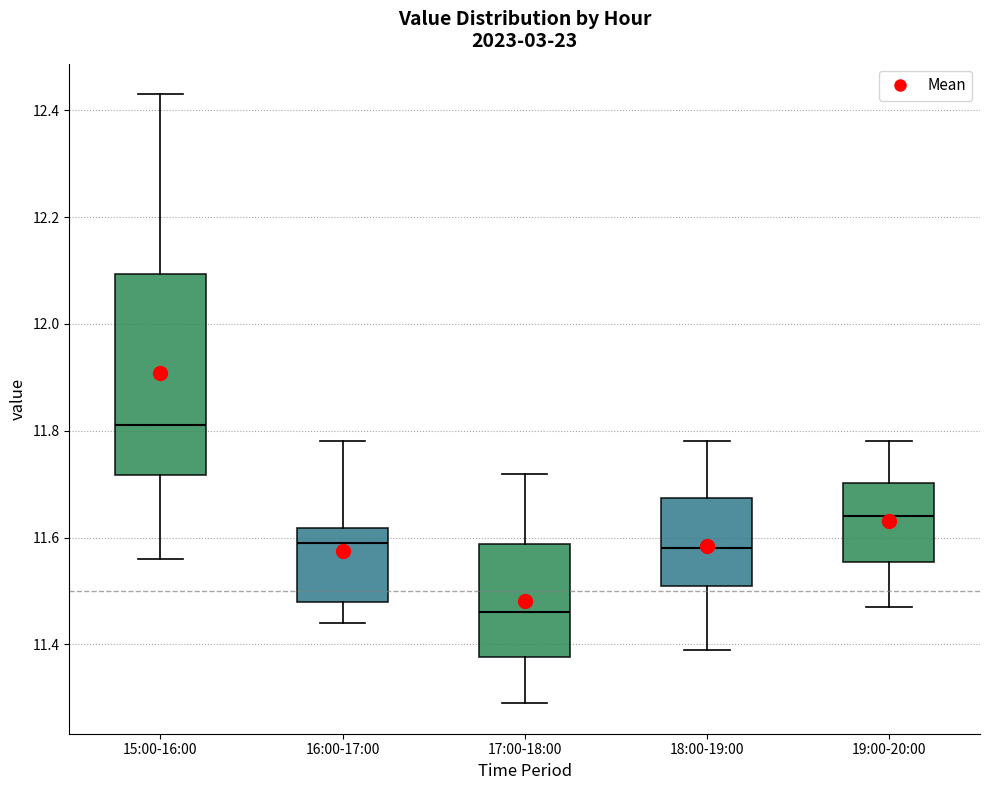

Reading left to right, transcribe this box plot: for each box, give where its median line is, the range the box spans, and where its two whiskers end, as read against the y-axis. The values are not printed on the chart, so give them approximately, as read against the axis.

15:00-16:00: median 11.82, box 11.72 to 12.10, whiskers 11.56 to 12.44
16:00-17:00: median 11.60, box 11.48 to 11.62, whiskers 11.44 to 11.78
17:00-18:00: median 11.46, box 11.38 to 11.58, whiskers 11.30 to 11.72
18:00-19:00: median 11.58, box 11.52 to 11.68, whiskers 11.40 to 11.78
19:00-20:00: median 11.64, box 11.56 to 11.70, whiskers 11.48 to 11.78